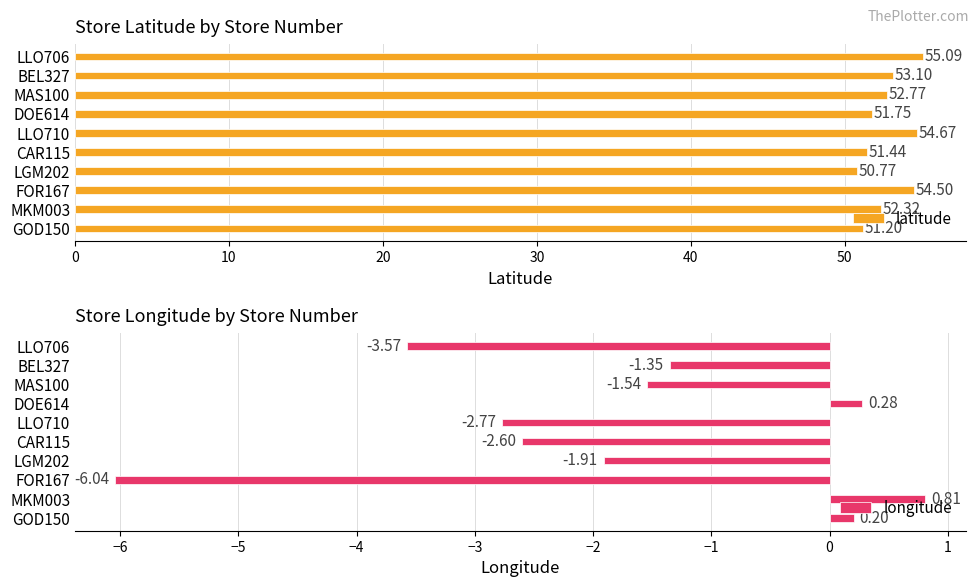

How many values in longitude are below zero?

7